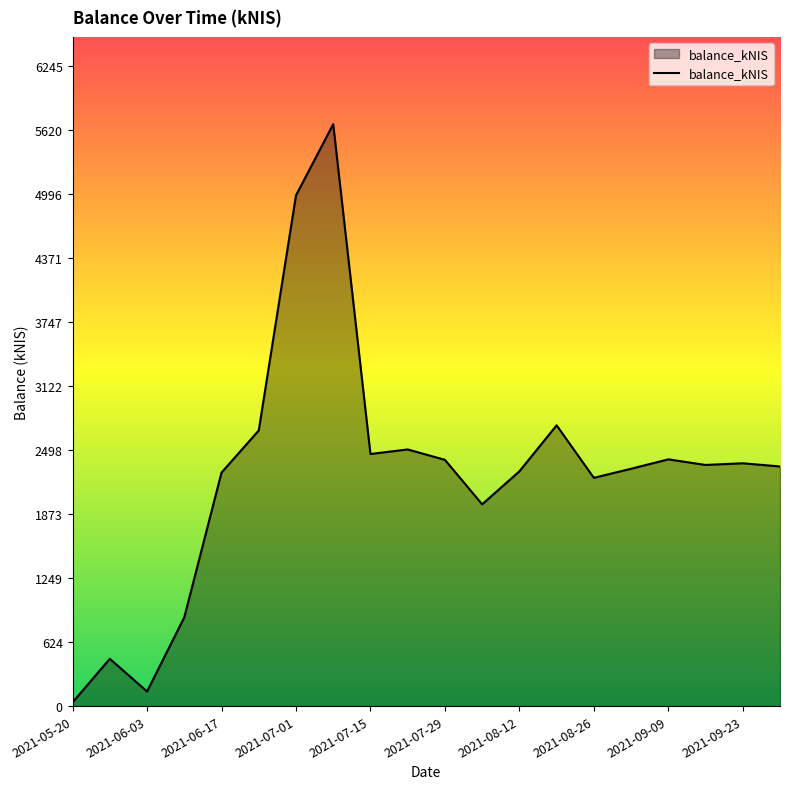

What is the greatest value displayed?

5677.2